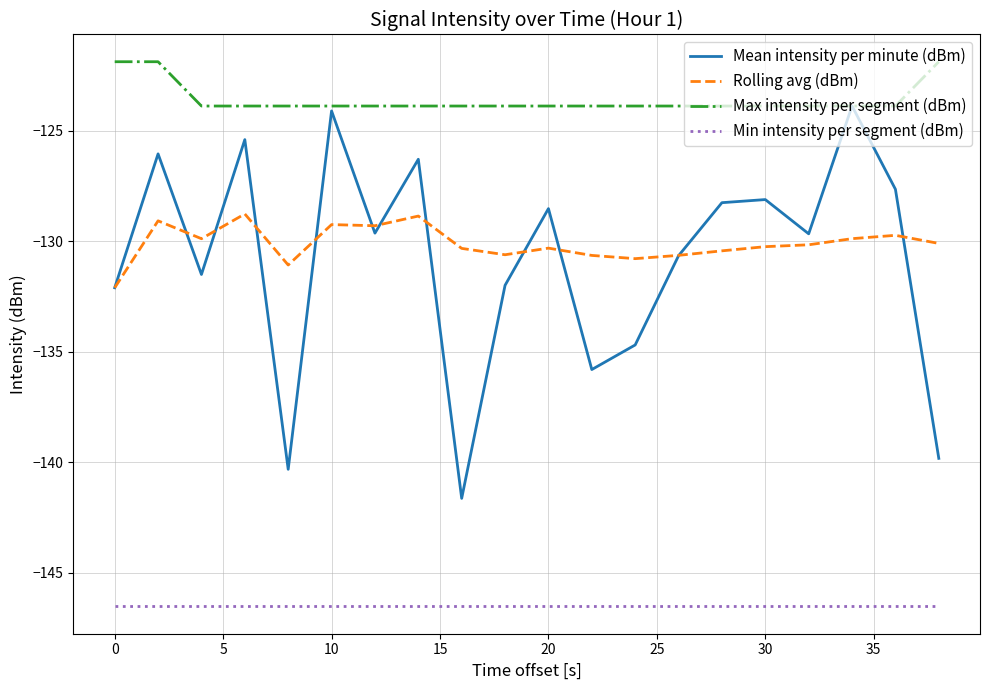

What is the smallest value displayed?

-146.5